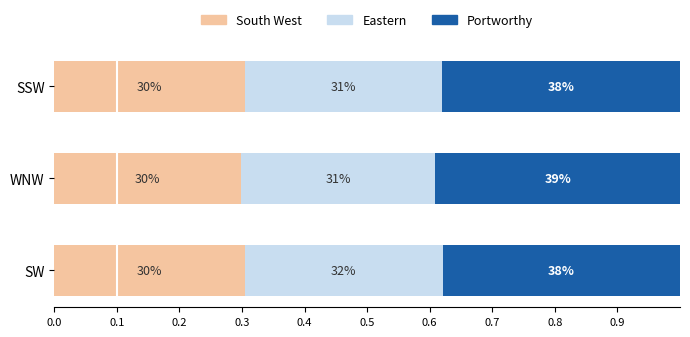

Reading left to right, extract all data points from this chart.

South West: 0.3	0.3	0.3
Eastern: 0.3	0.3	0.3
Portworthy: 0.4	0.4	0.4